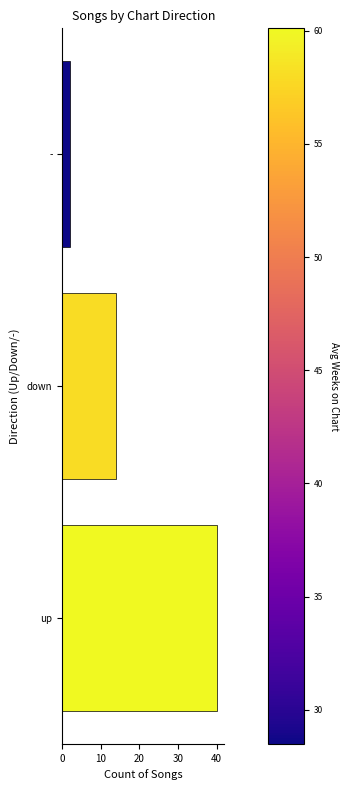

Which has a higher value, up or down?

up